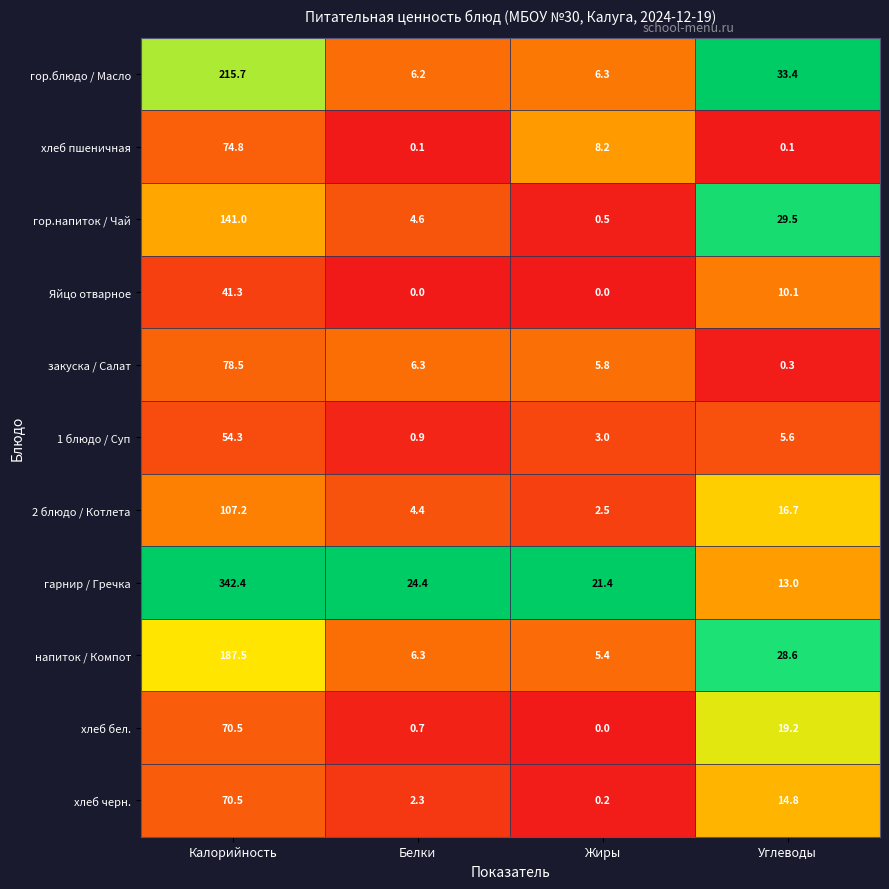

Which category has the highest value in the хлеб черн. series?

Калорийность